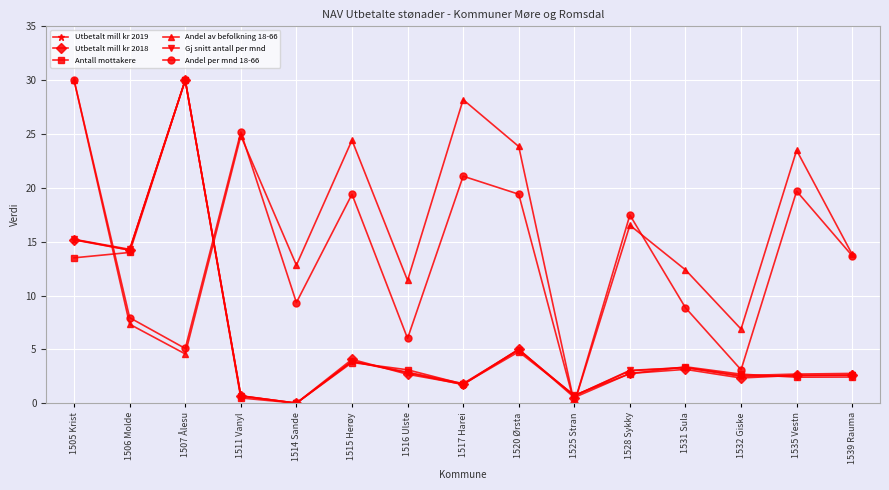

The Utbetalt mill kr 2018 series shows 4.1 at 1516 Ulste. True or false?

False